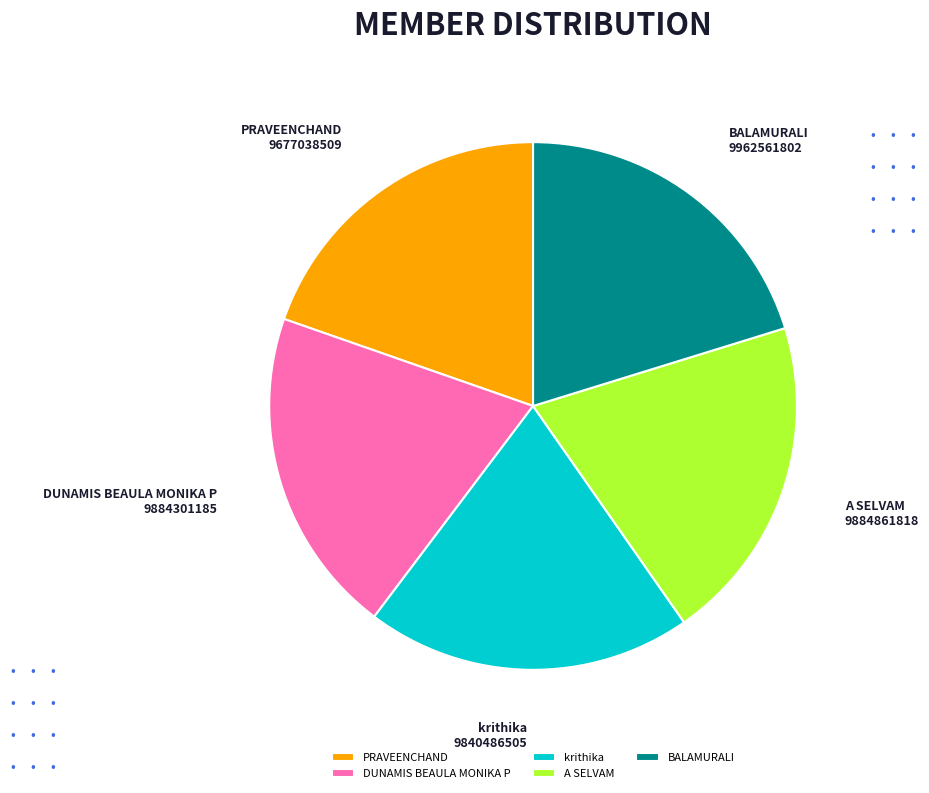

Approximately how many times larger is the value at BALAMURALI compared to DUNAMIS BEAULA MONIKA P?

1.0